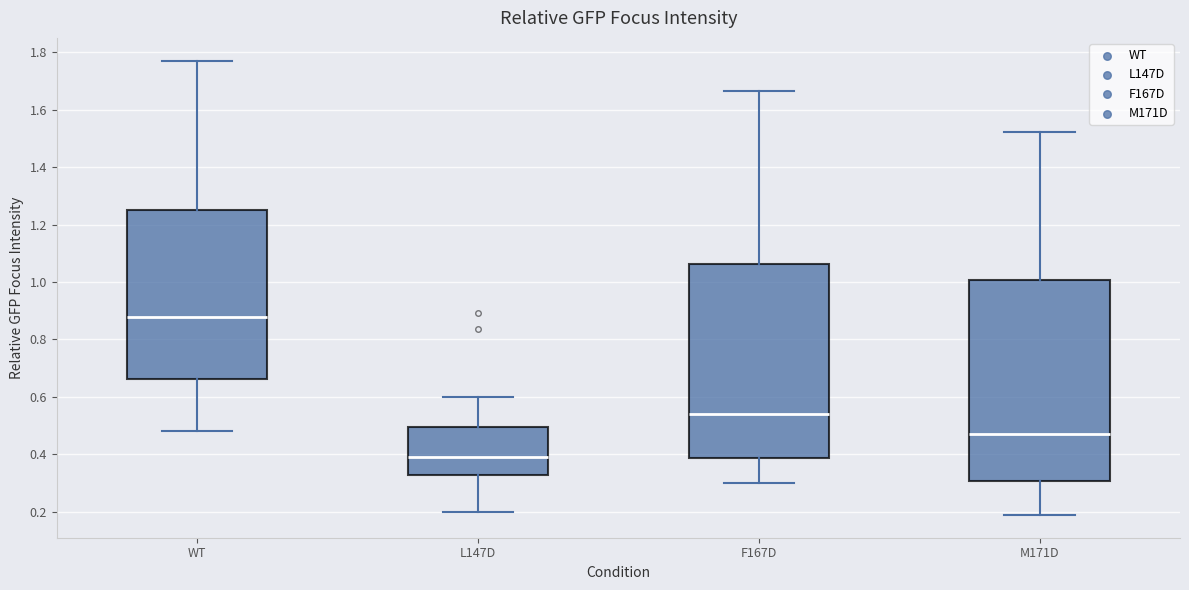

Where does the upper whisker of the box for F167D end on the y-axis? The values are not printed on the chart, so give them approximately, as read against the axis.

1.66